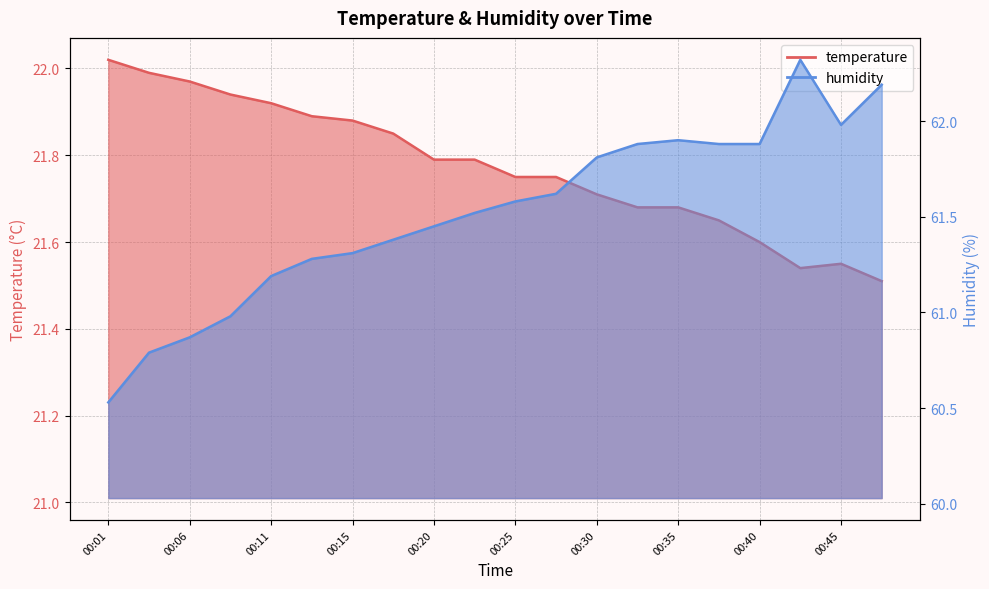

Which series has the largest range (max minus min)?

humidity